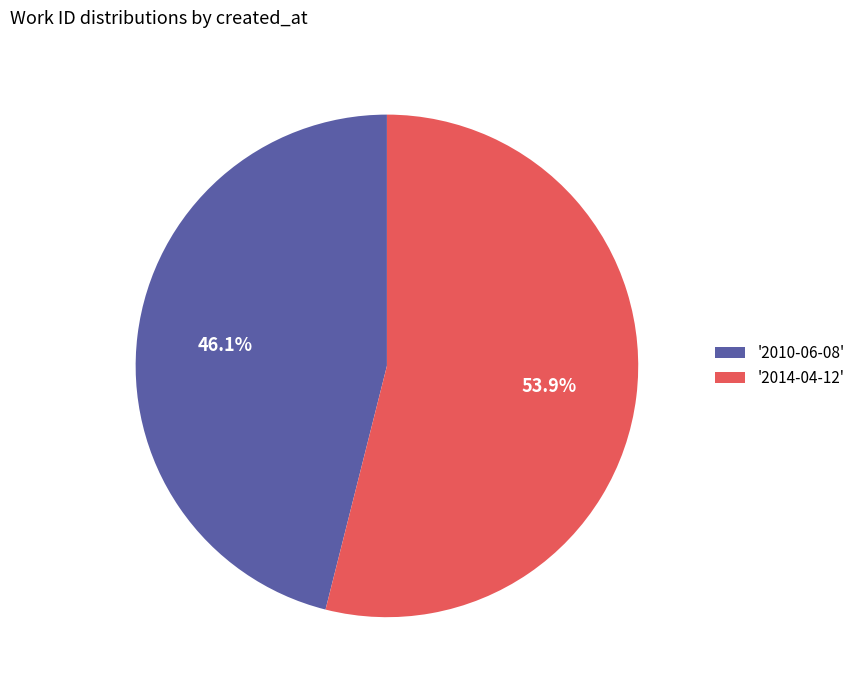

Approximately how many times larger is the value at '2014-04-12' compared to '2010-06-08'?

1.2